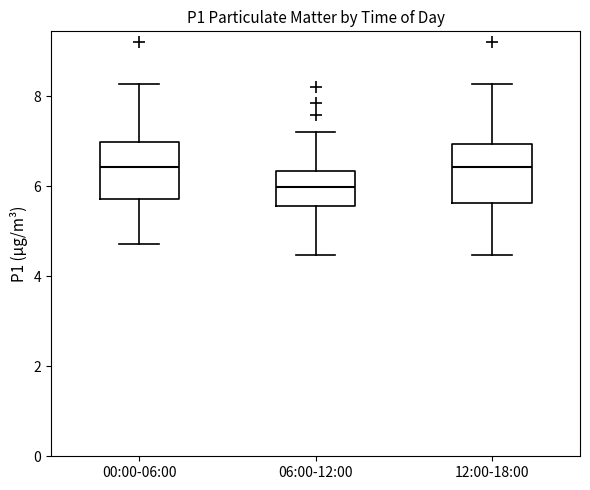

Which box's median line is the lowest?

06:00-12:00